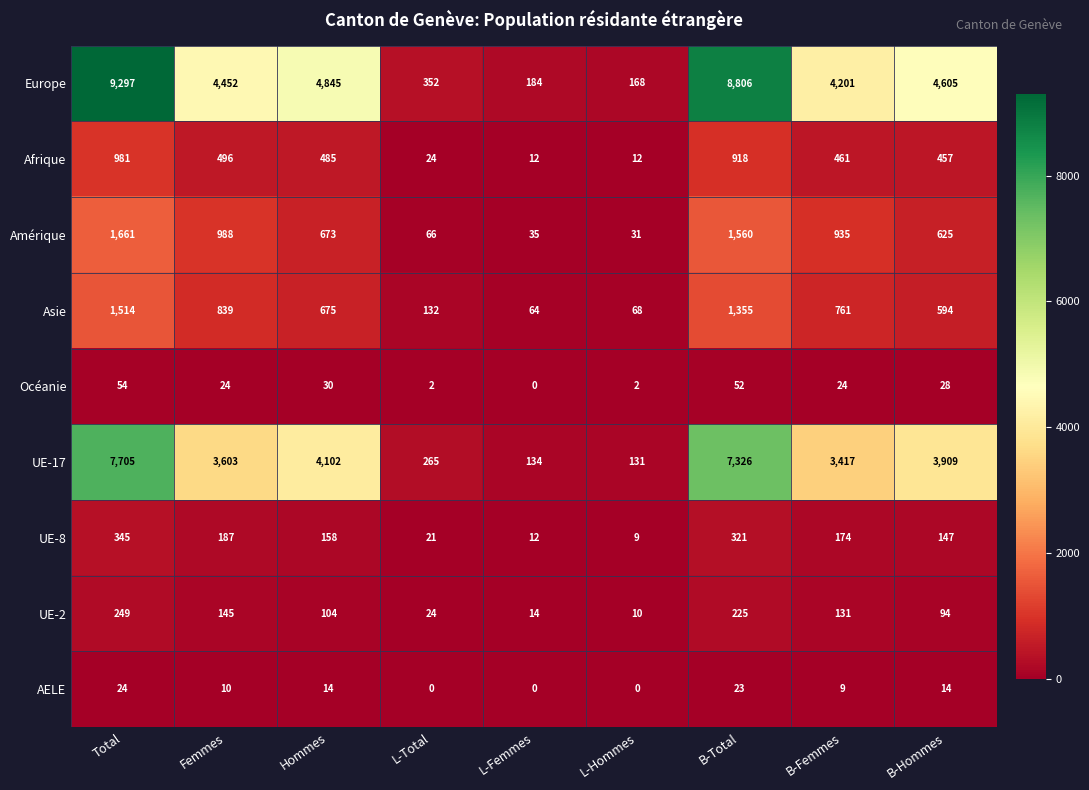

Rank the categories by UE-17 value from highest to lowest.

Total, B-Total, Hommes, B-Hommes, Femmes, B-Femmes, L-Total, L-Femmes, L-Hommes